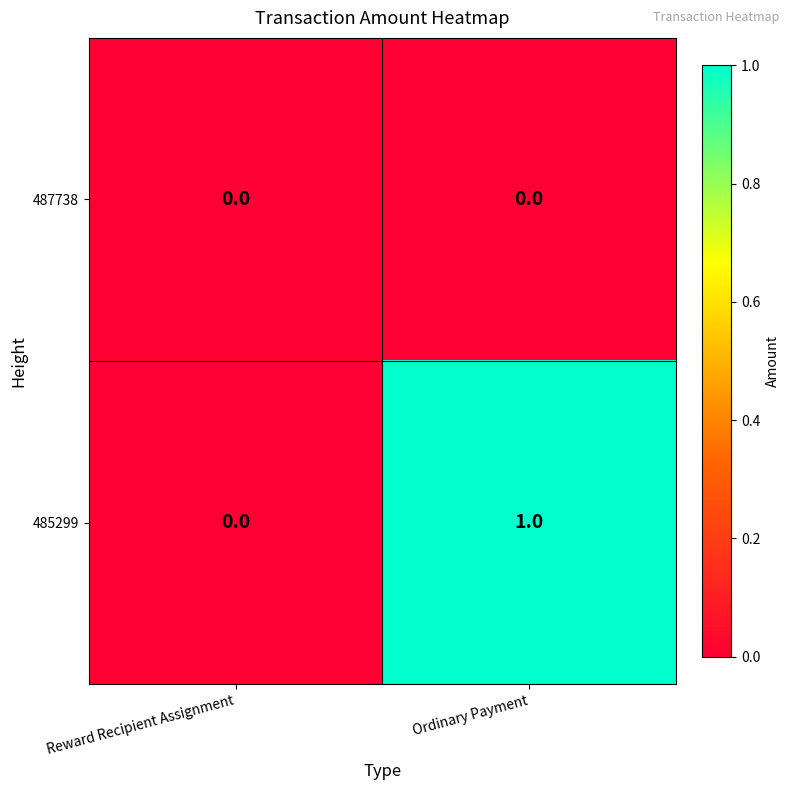

Which series changed the most between Reward Recipient Assignment and Ordinary Payment?

485299